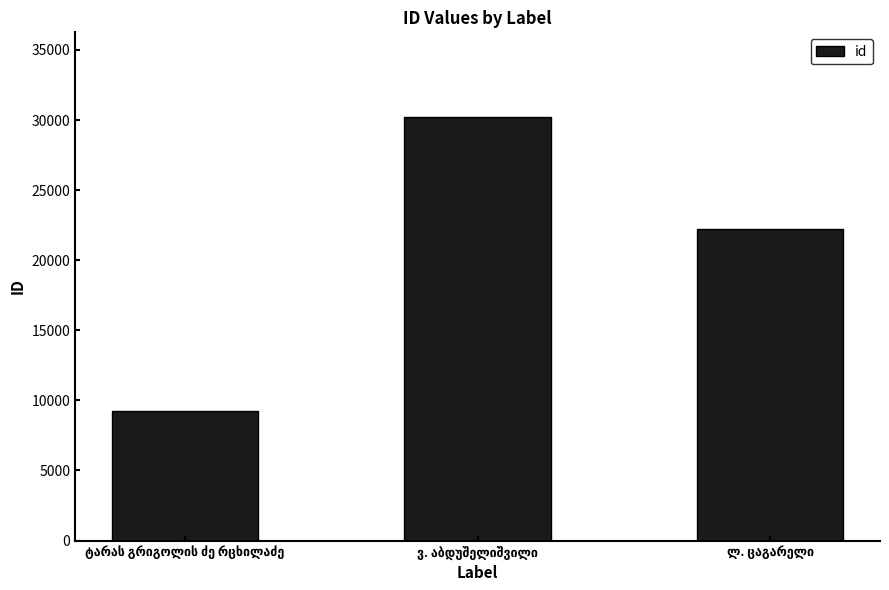

Reading left to right, what are all the values shown in this chart?

9262	30214	22220